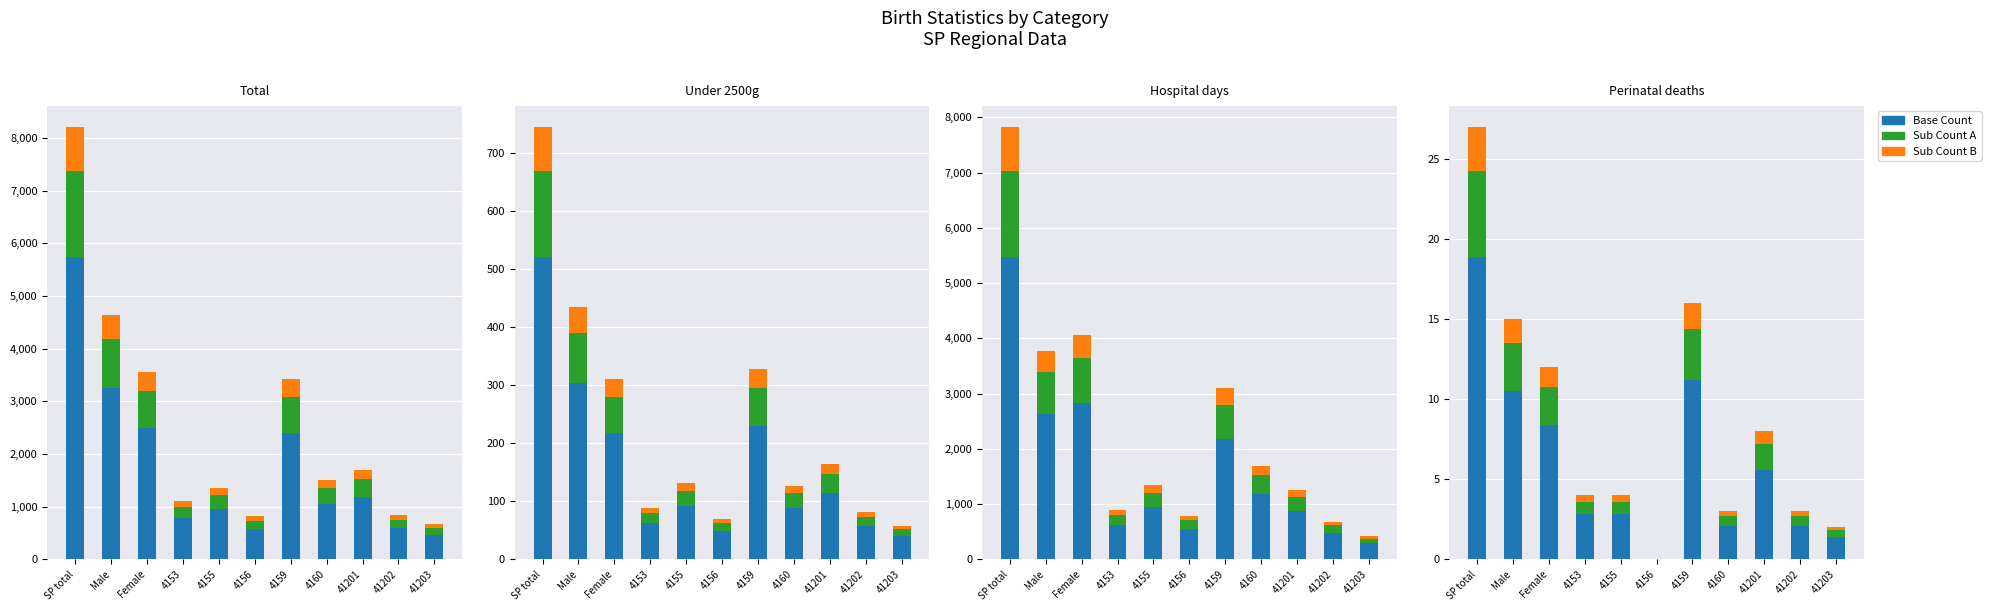

Which series changed the most between 4156 and 4160?

Base Count